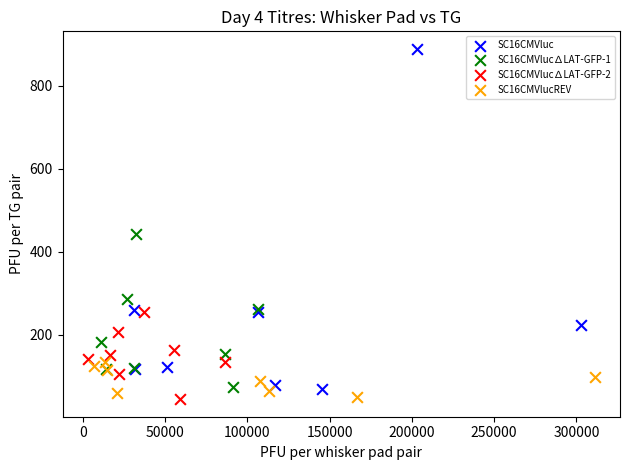

Which series has the widest spread of Y values?

SC16CMVluc